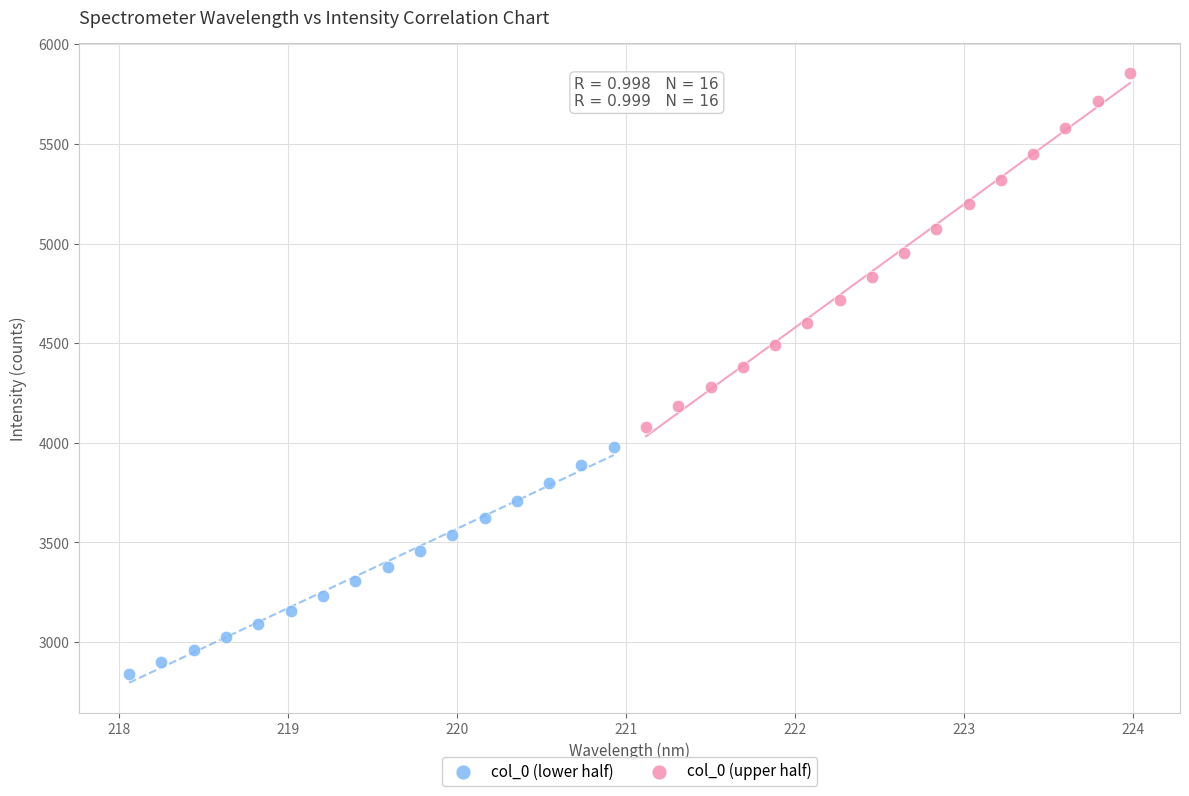

Which series reaches the minimum Y coordinate?

col_0 (lower half)